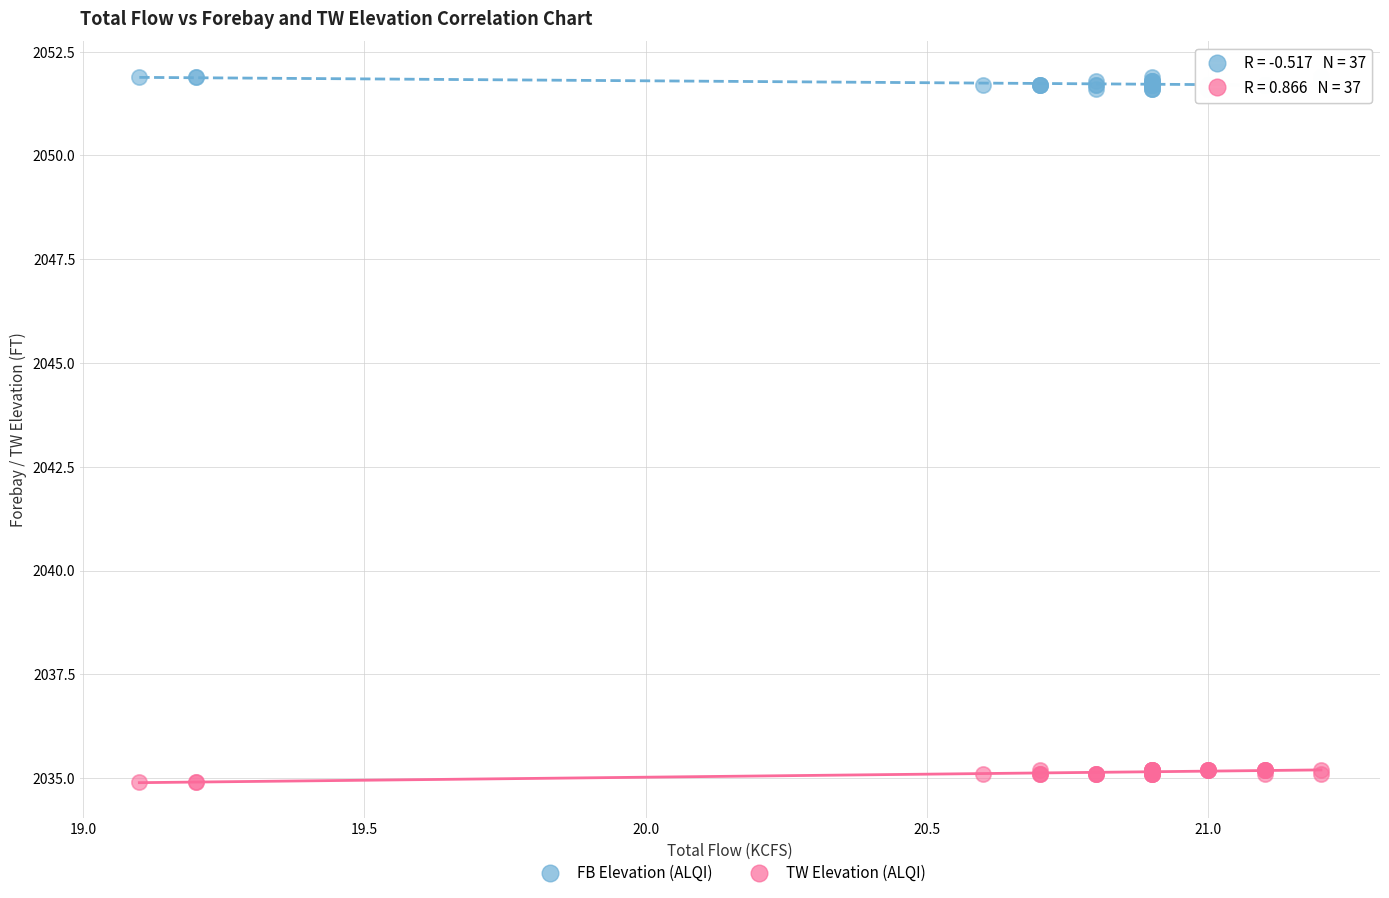

What are all the series names shown in the legend?

FB Elevation (ALQI), TW Elevation (ALQI)